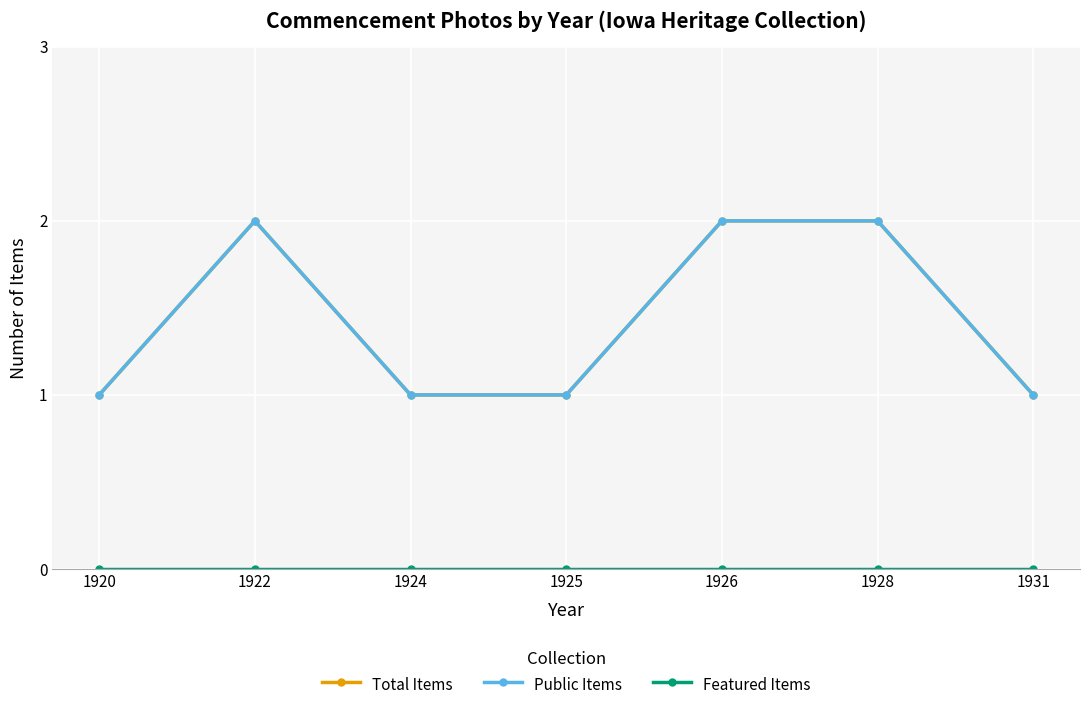

Is this an area chart (filled region under the line)?

No